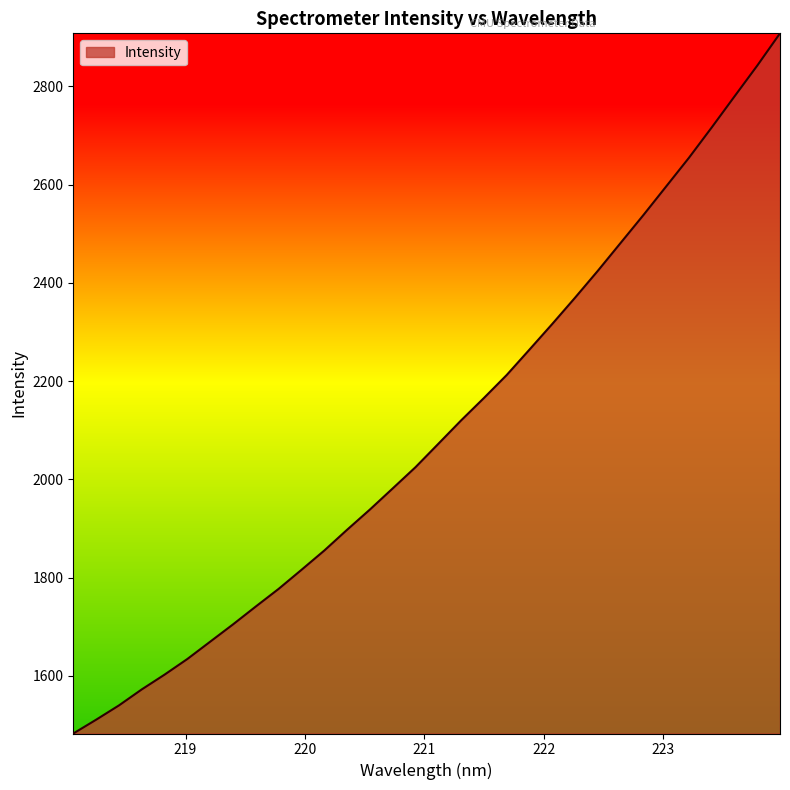

What is the greatest value displayed?

2907.8